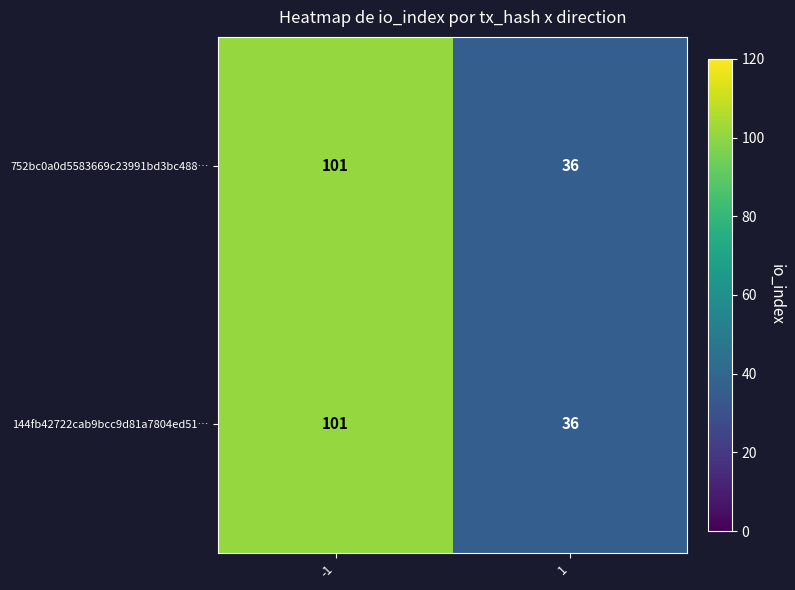

Reading left to right, transcribe all the data shown in this chart.

752bc0a0d5583669c23991bd3bc488…: -1=101	1=36
144fb42722cab9bcc9d81a7804ed51…: -1=101	1=36